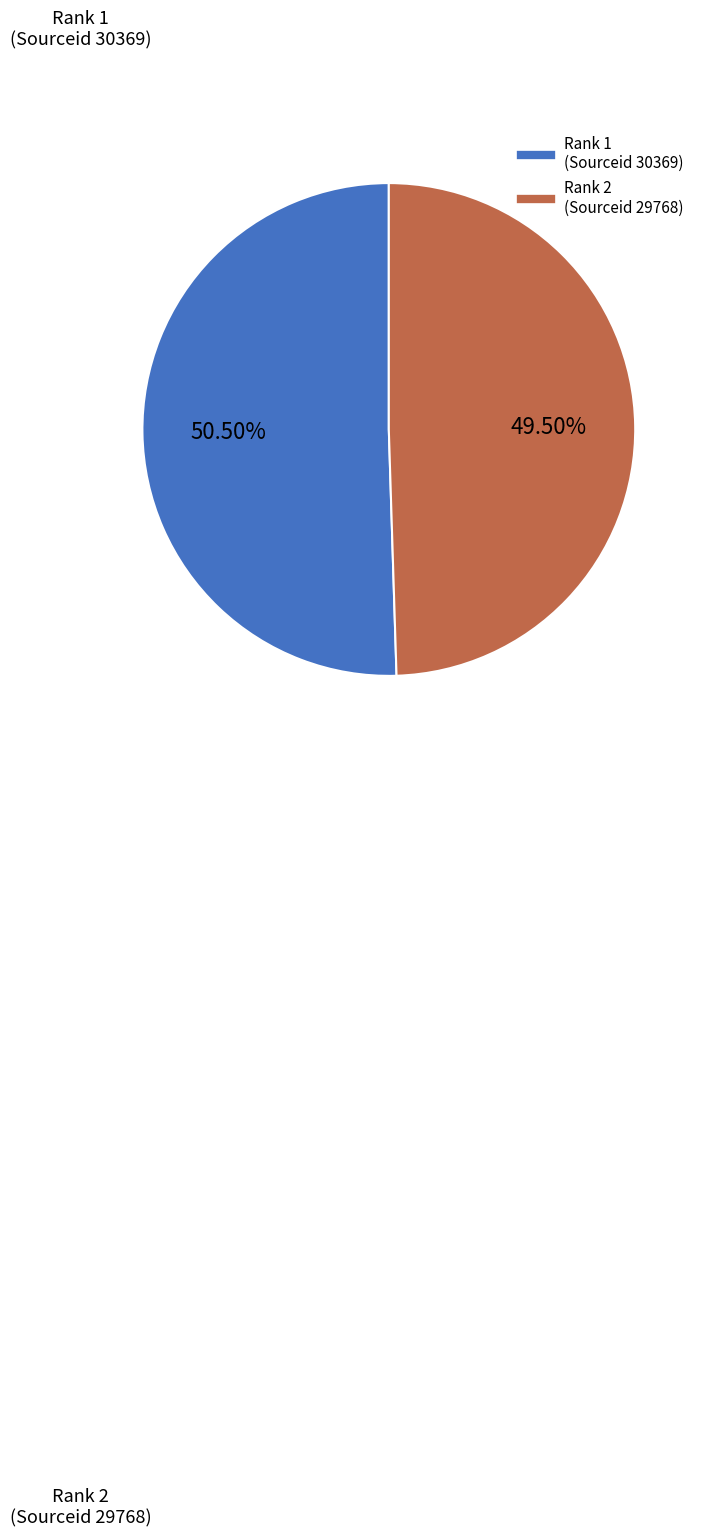

To the nearest percent, what is the combined percentage of Rank 2 (Sourceid 29768) and Rank 1 (Sourceid 30369)?

100%